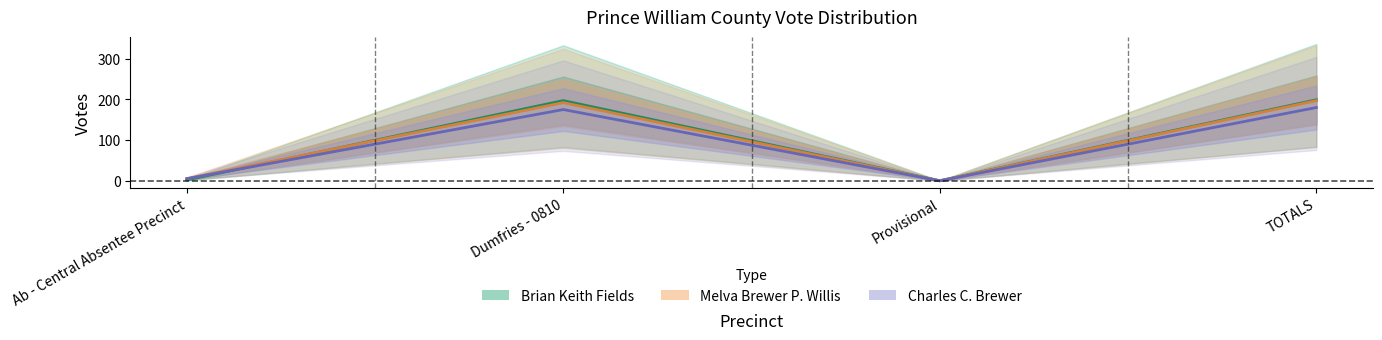

What are all the series names shown in the legend?

Brian Keith Fields, Melva Brewer P. Willis, Charles C. Brewer